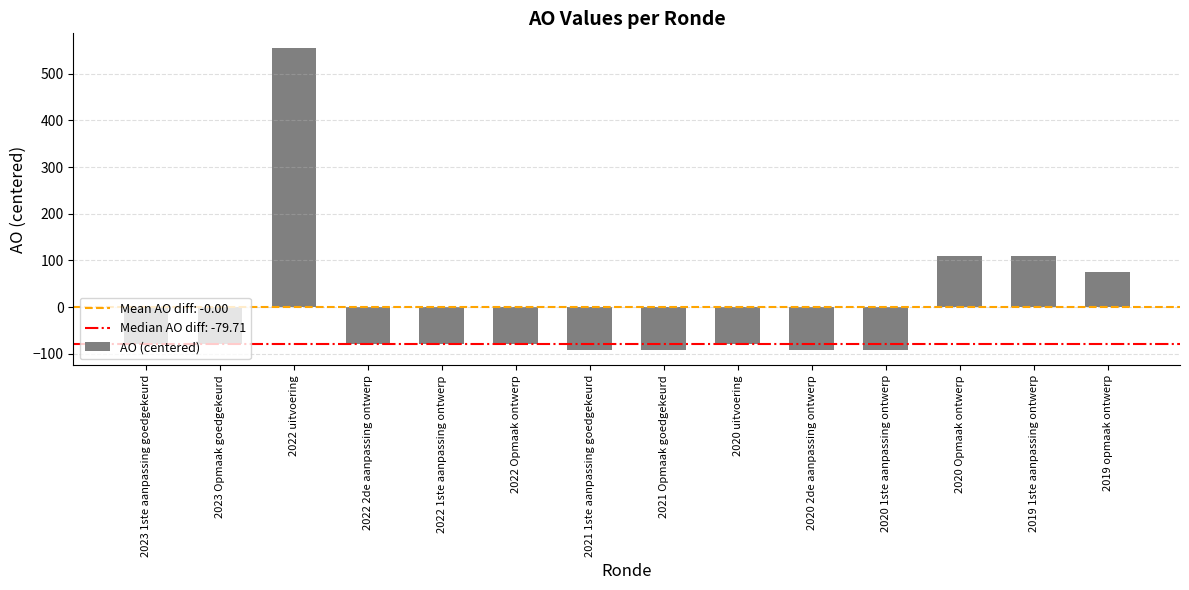

Which category has the highest value across all series?

2022 uitvoering